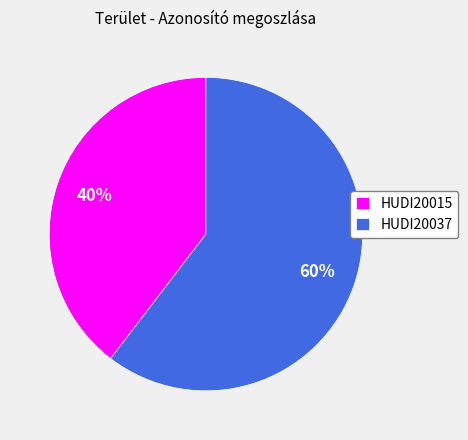

What percentage is the HUDI20015 slice, to the nearest percent?

40%